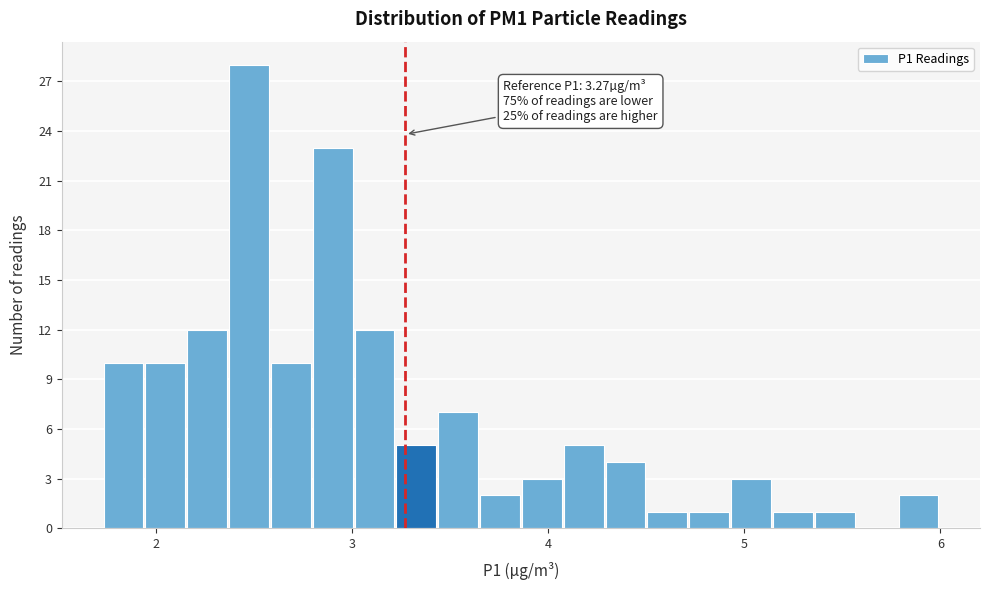

Read against the x-axis, roughly where is the centre of the tallest bar?

2.5